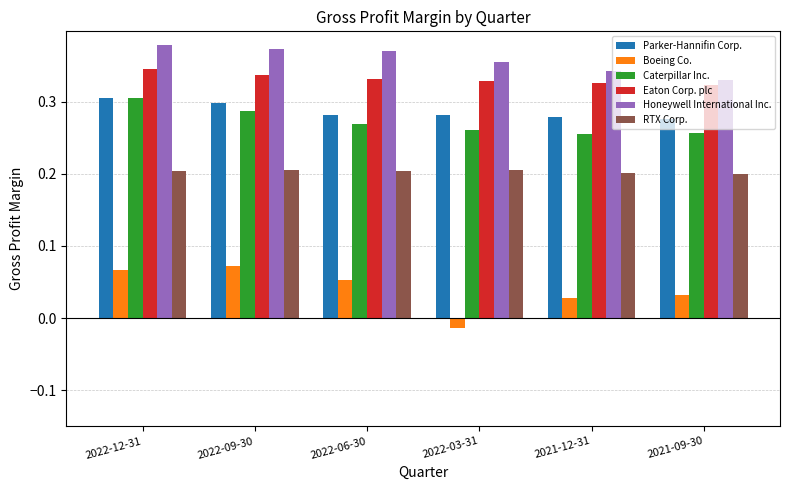

At how many categories does at least one series exceed 0?

6